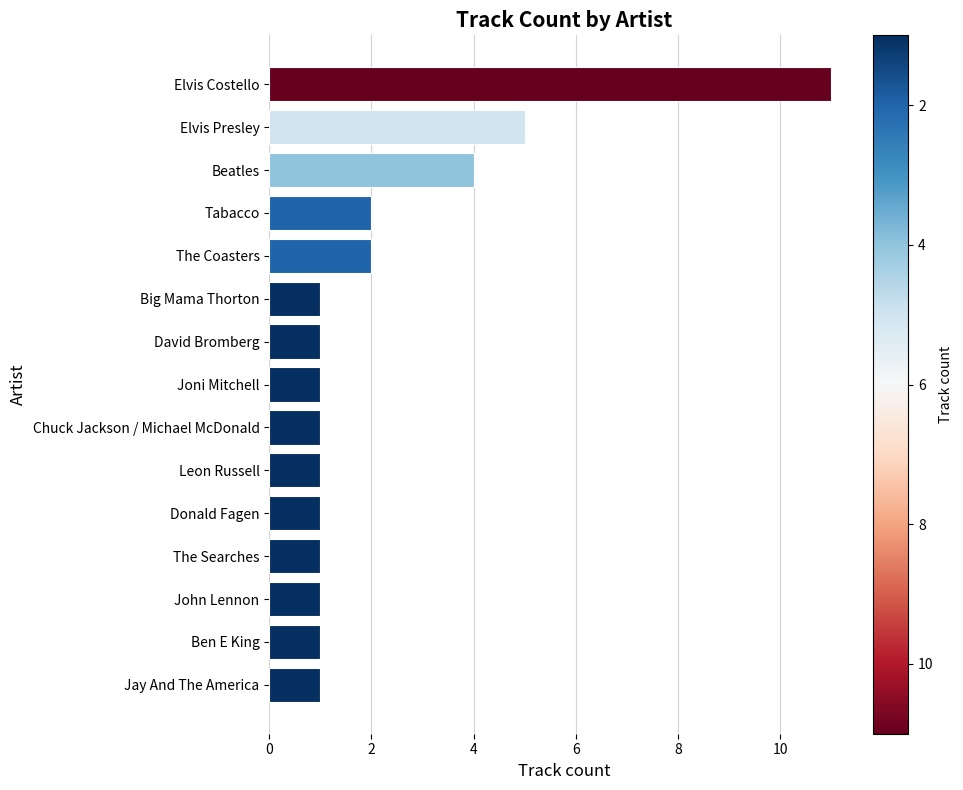

What is the maximum value shown in the chart?

11